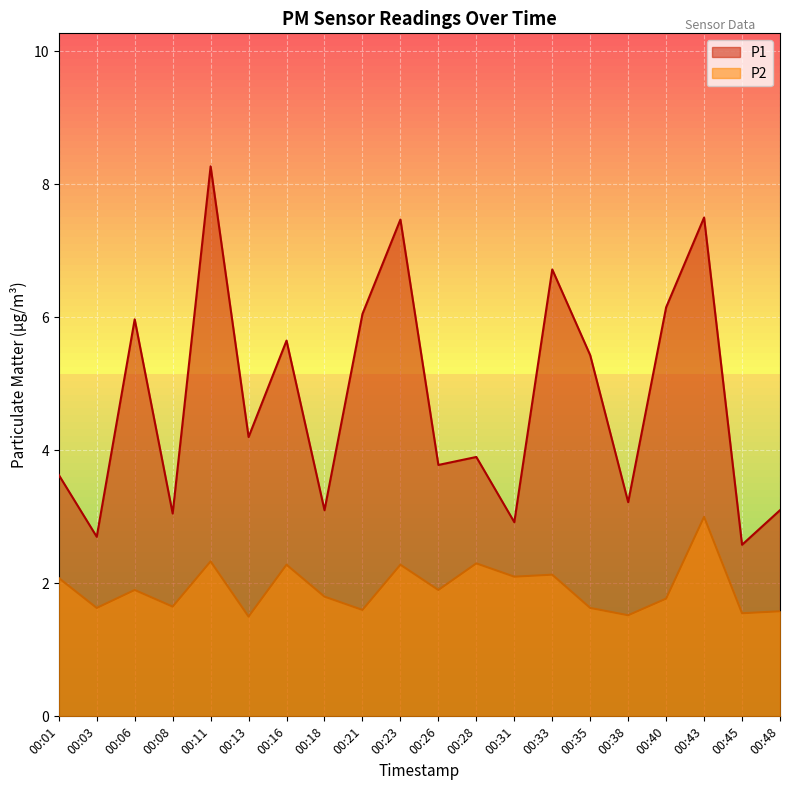

What is the value of the P1 point at the 8th from the left?

3.1